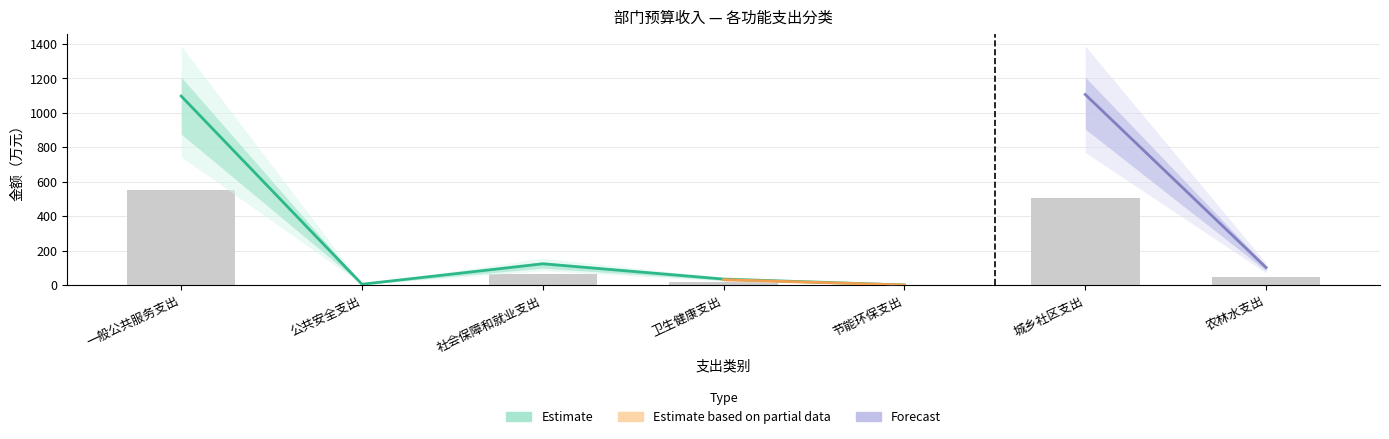

What is the spread (max minus min) of values at 一般公共服务支出?

220.6